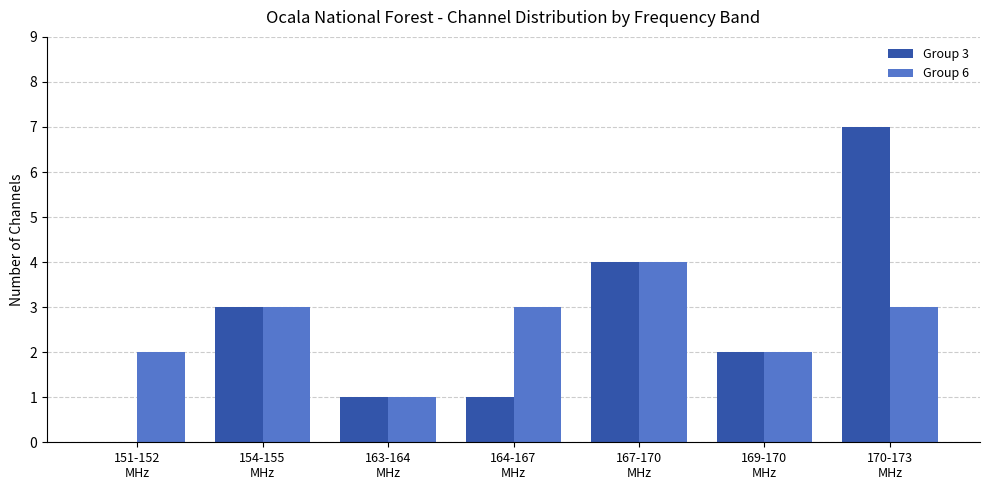

True or false: Group 3 has a value of 1 at 164-167
MHz.

True